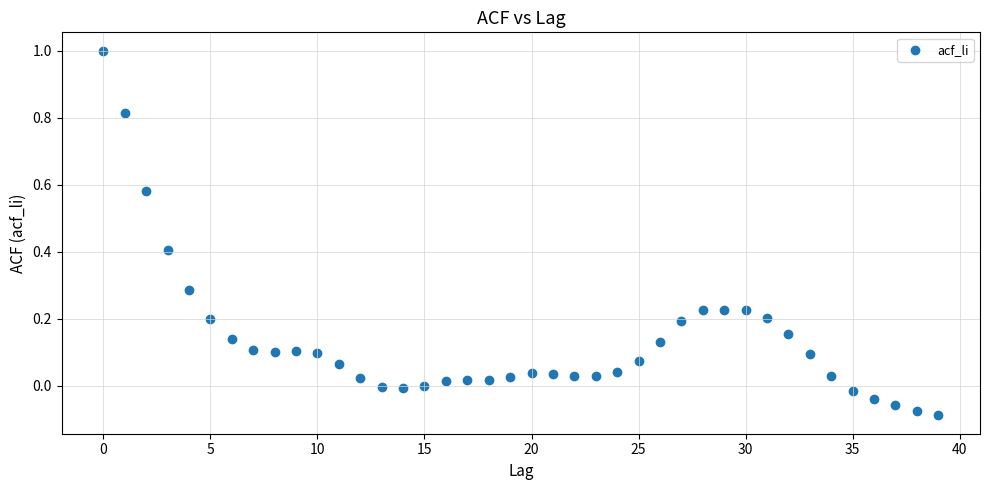

What is the range of Y values (max minus min)?

1.1